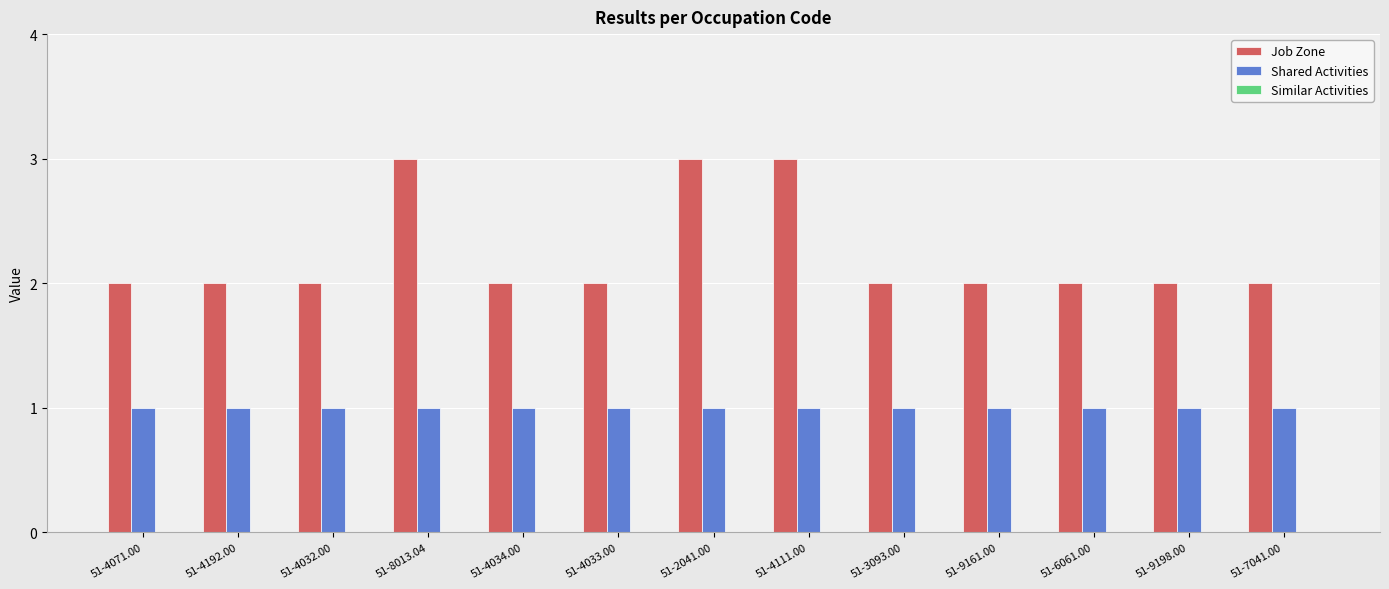

List the series in order of their overall mean, highest first.

Job Zone, Shared Activities